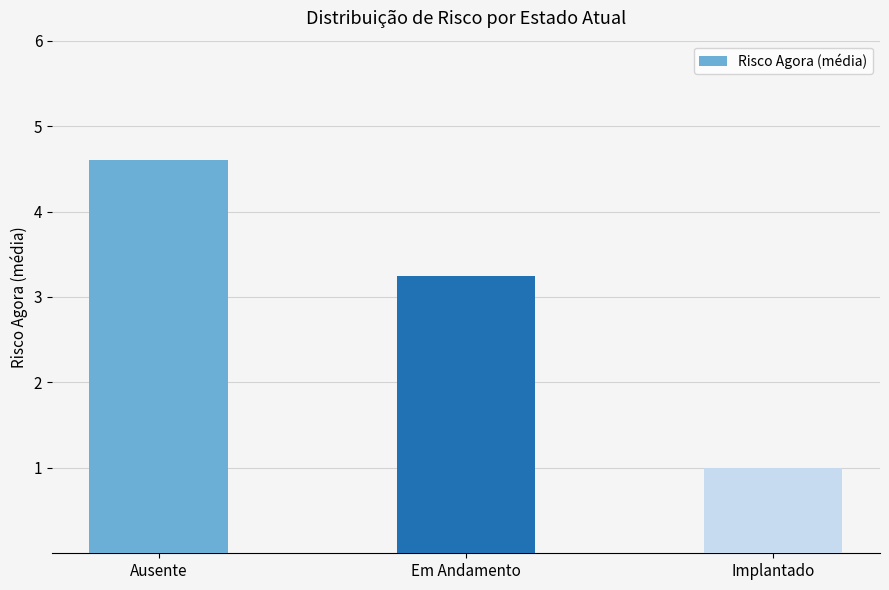

Which has a higher value, Em Andamento or Implantado?

Em Andamento